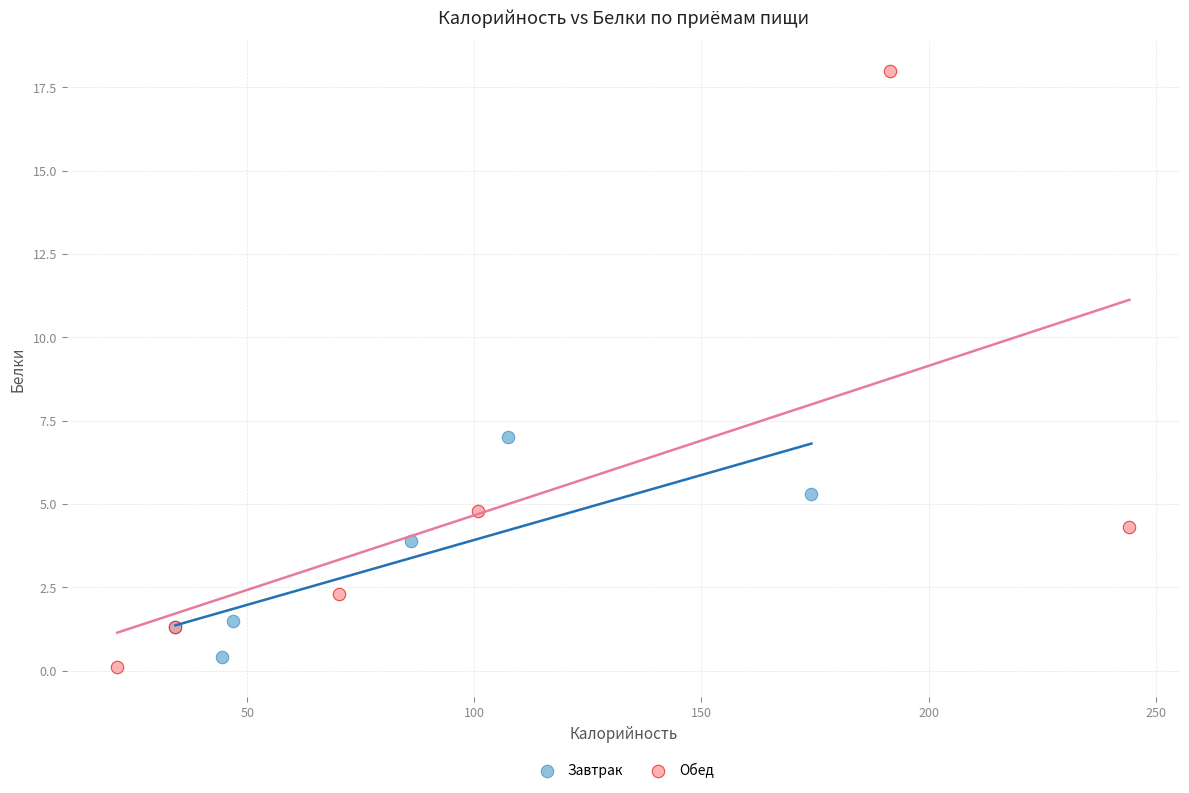

Which series contains the highest Y value?

Обед